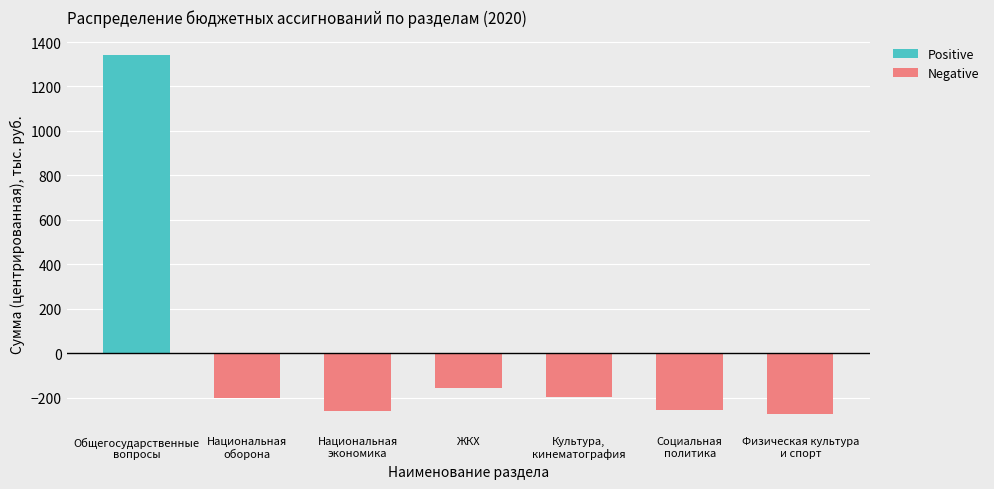

What are all the series names shown in the legend?

Positive, Negative